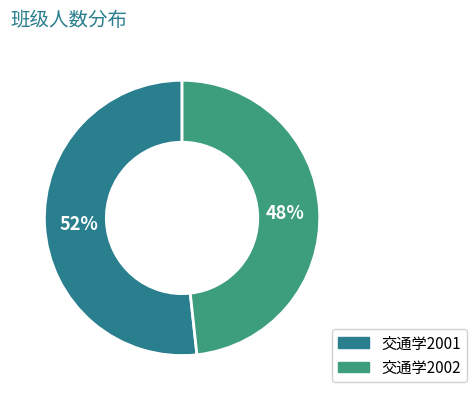

How many slices are in this pie chart?

2